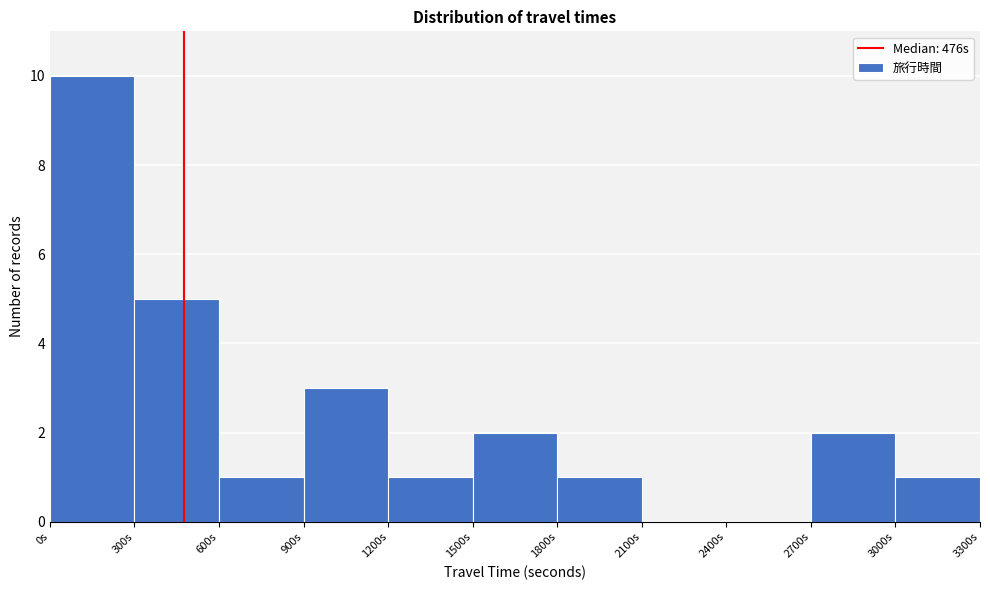

Over which range of the x-axis is the bar tallest?

0 to 300